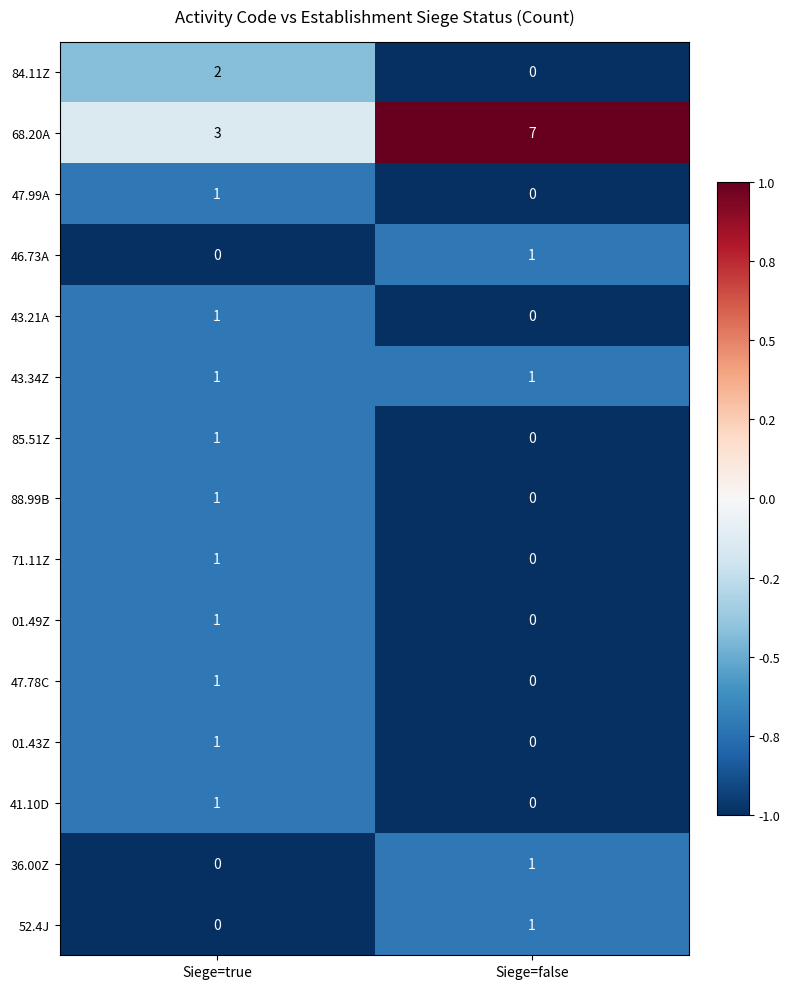

Reading left to right, extract all data points from this chart.

84.11Z: 2	0
68.20A: 3	7
47.99A: 1	0
46.73A: 0	1
43.21A: 1	0
43.34Z: 1	1
85.51Z: 1	0
88.99B: 1	0
71.11Z: 1	0
01.49Z: 1	0
47.78C: 1	0
01.43Z: 1	0
41.10D: 1	0
36.00Z: 0	1
52.4J: 0	1